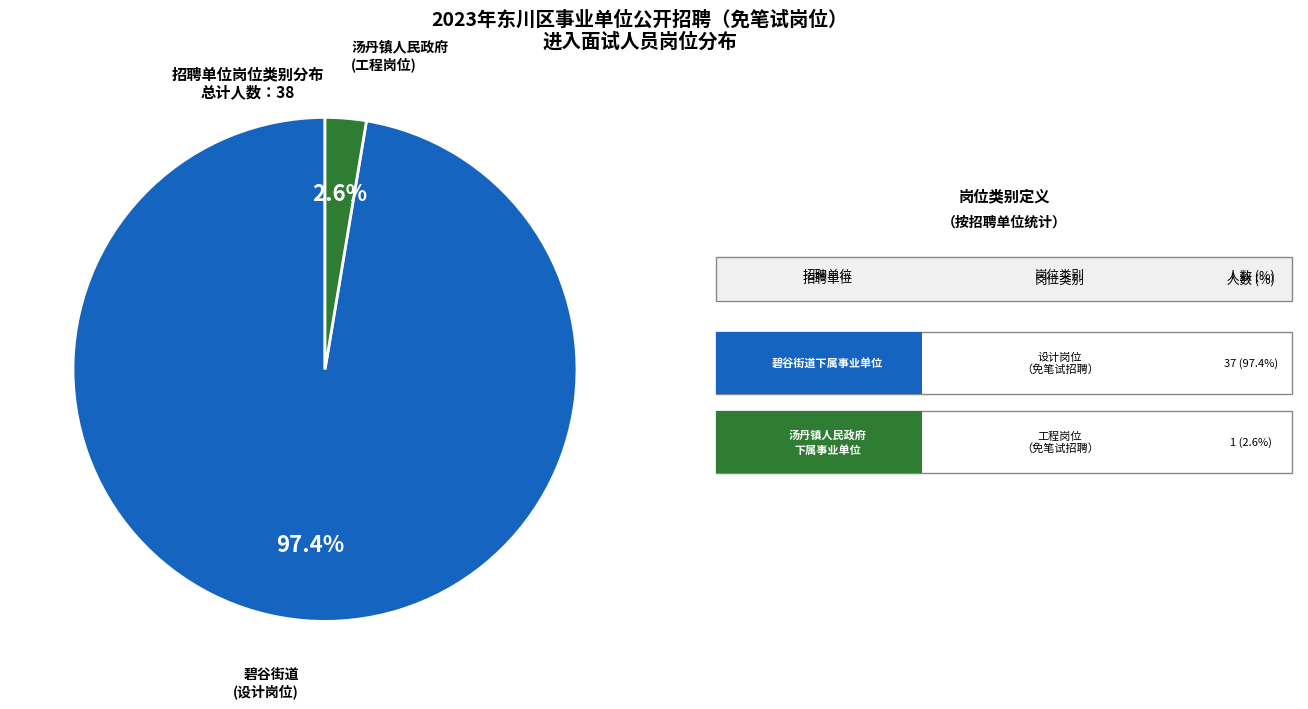

Is there a majority slice in this chart?

Yes